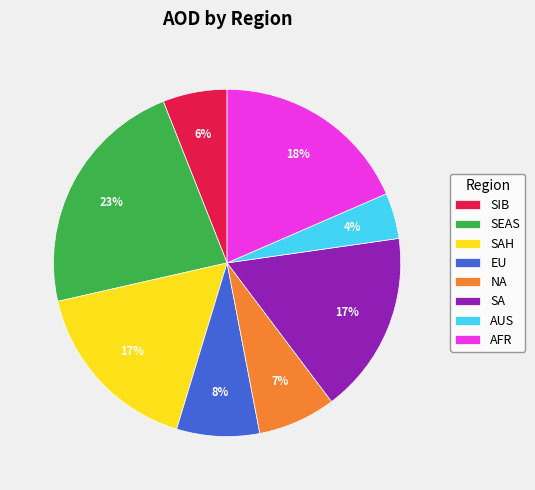

Is it true that SAH is 17% of the pie?

True